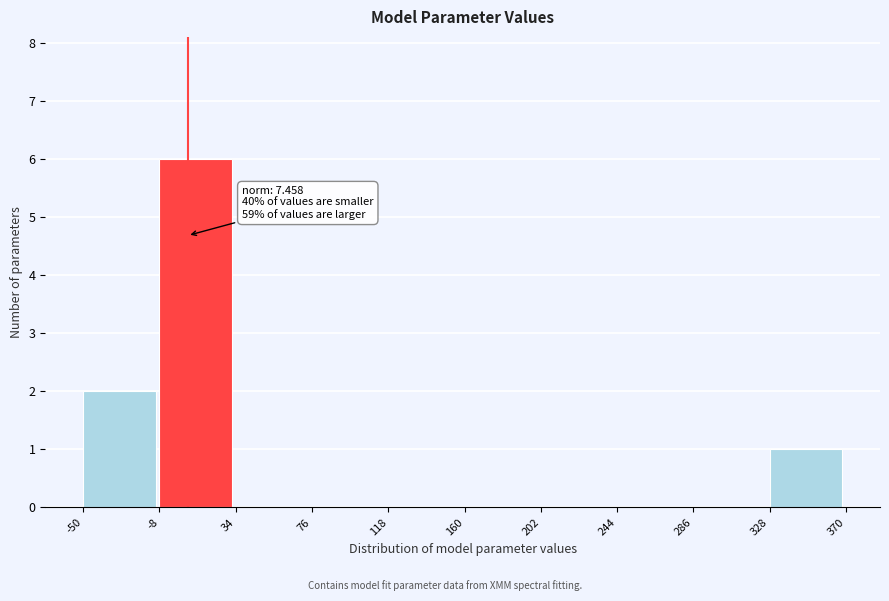

Over which range of the x-axis is the bar tallest?

-8 to 34